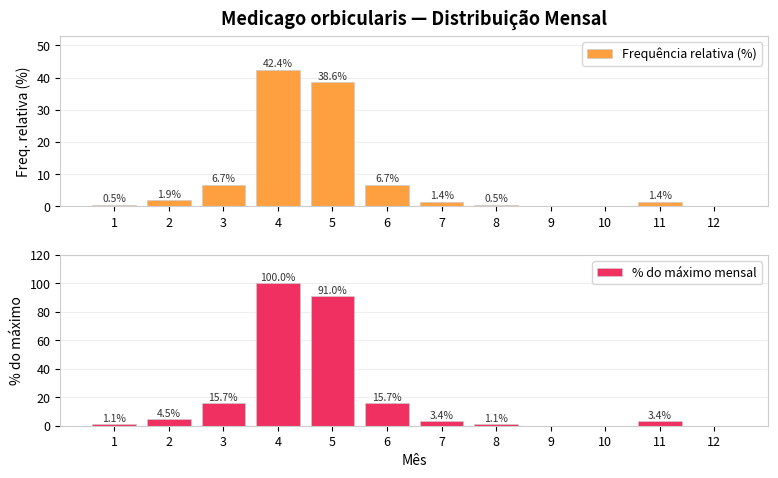

What is the sum of the Frequência relativa (%) values at 2 and 3?

8.6